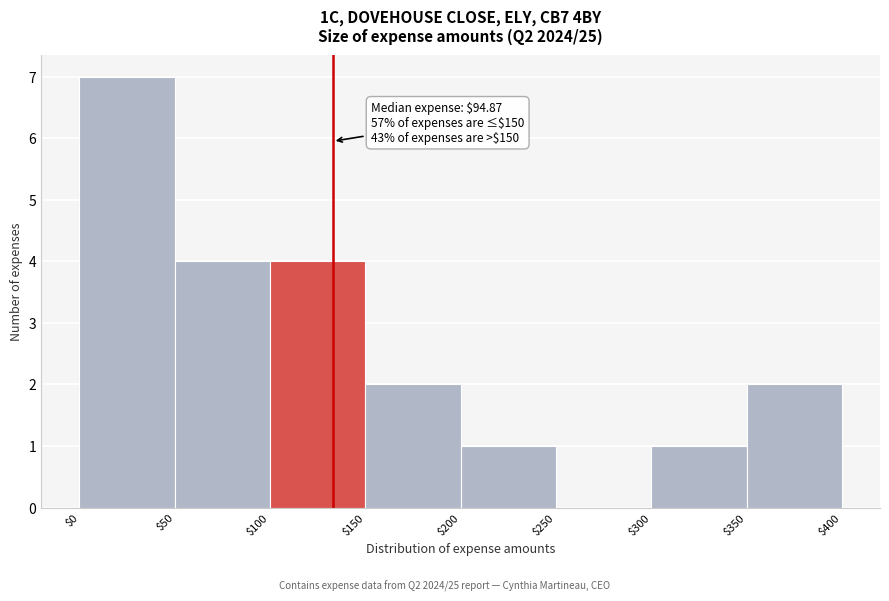

Over which range of the x-axis is the bar tallest?

$0 to $50